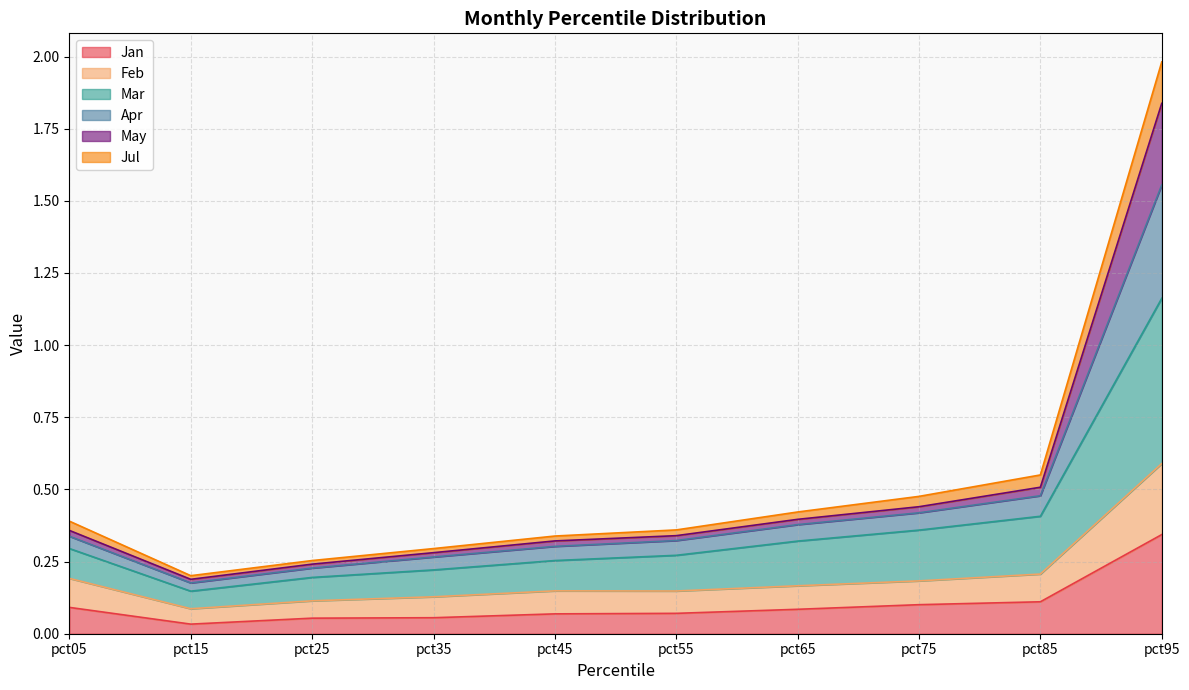

What is the value of the Feb point at the 5th from the left?

0.1